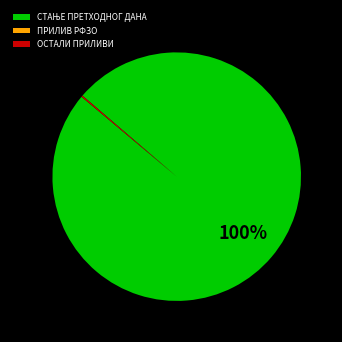

To the nearest percent, what is the difference between the largest and smallest slice percentages?

100%